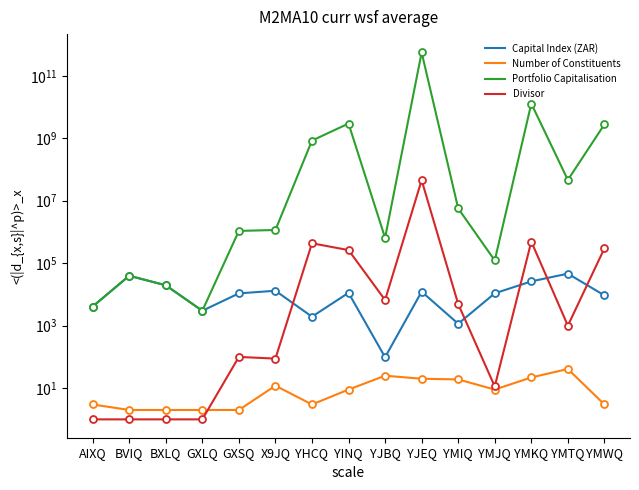

How many lines are shown in the chart?

4